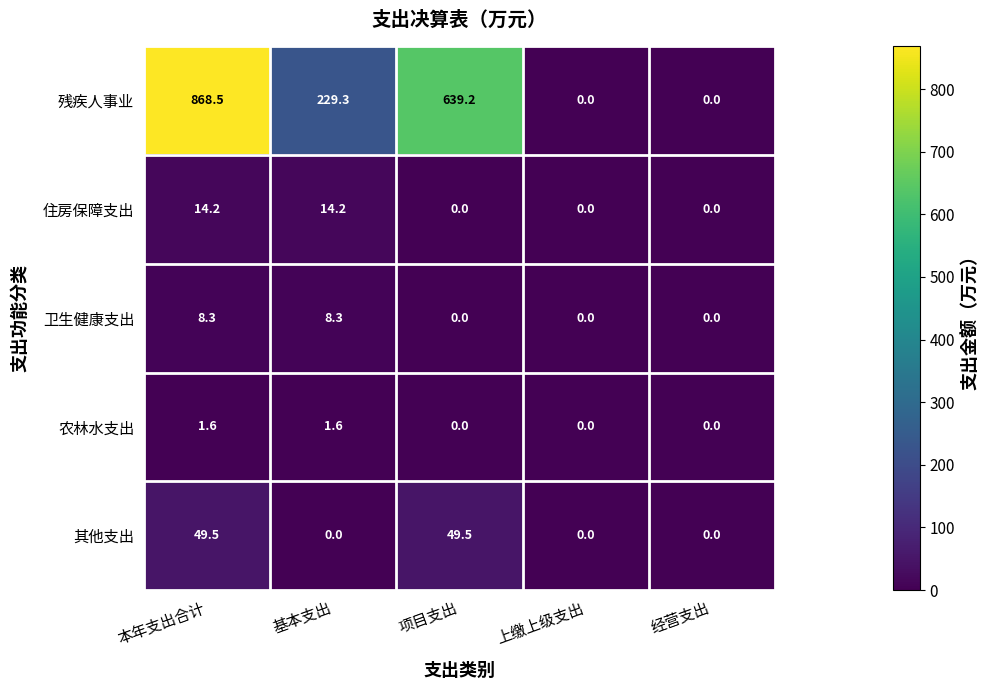

At which label does 残疾人事业 reach its peak?

本年支出合计